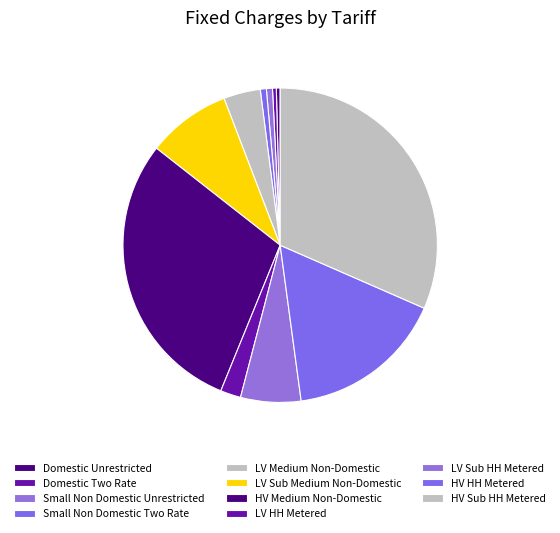

What percentage is the LV HH Metered slice, to the nearest percent?

2%